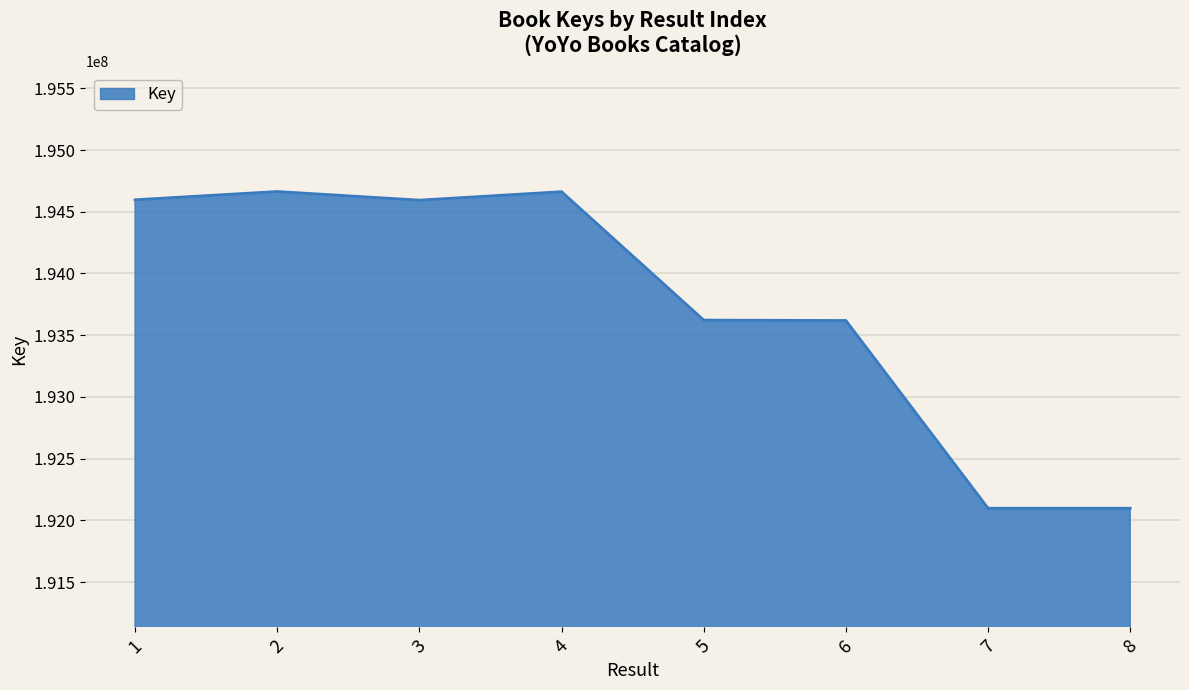

At which label does the data first exceed 194593993?

1